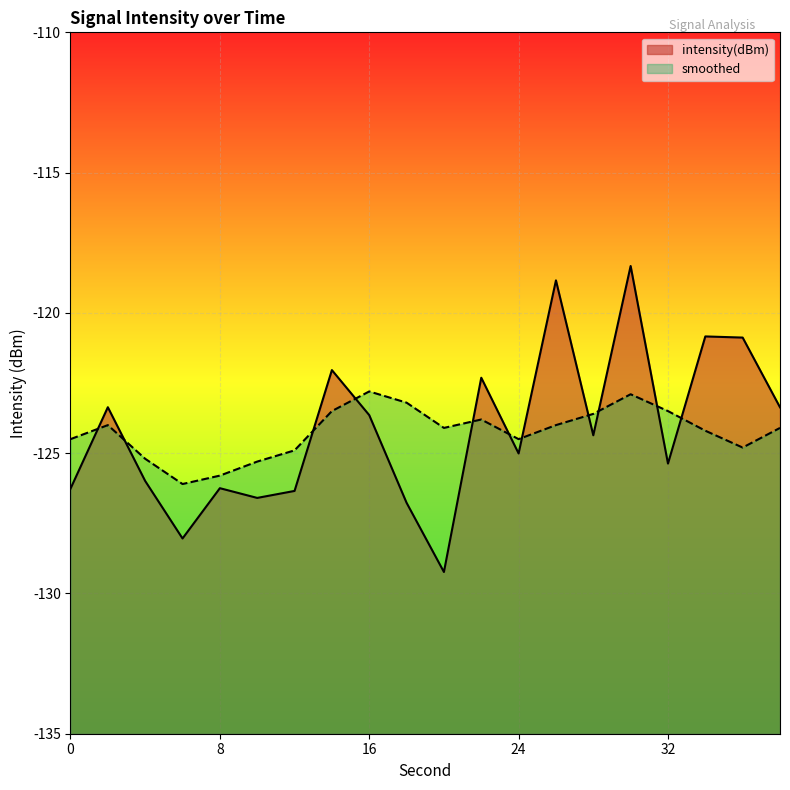

True or false: intensity(dBm) has a value of -190.2 at 22.

False